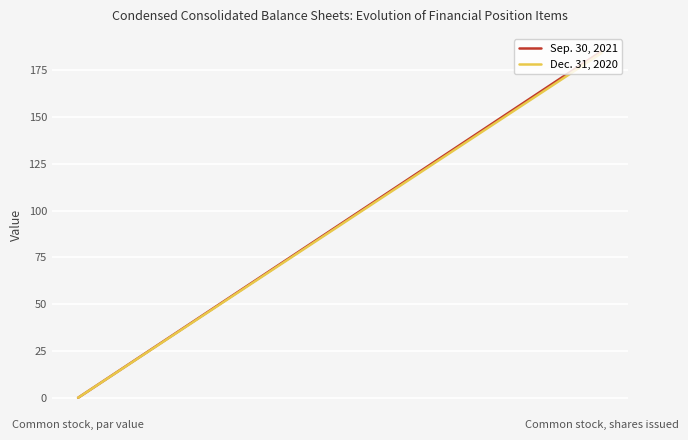

Is the value of Dec. 31, 2020 at Common stock, par value greater than the value of Sep. 30, 2021 at Common stock, par value?

No